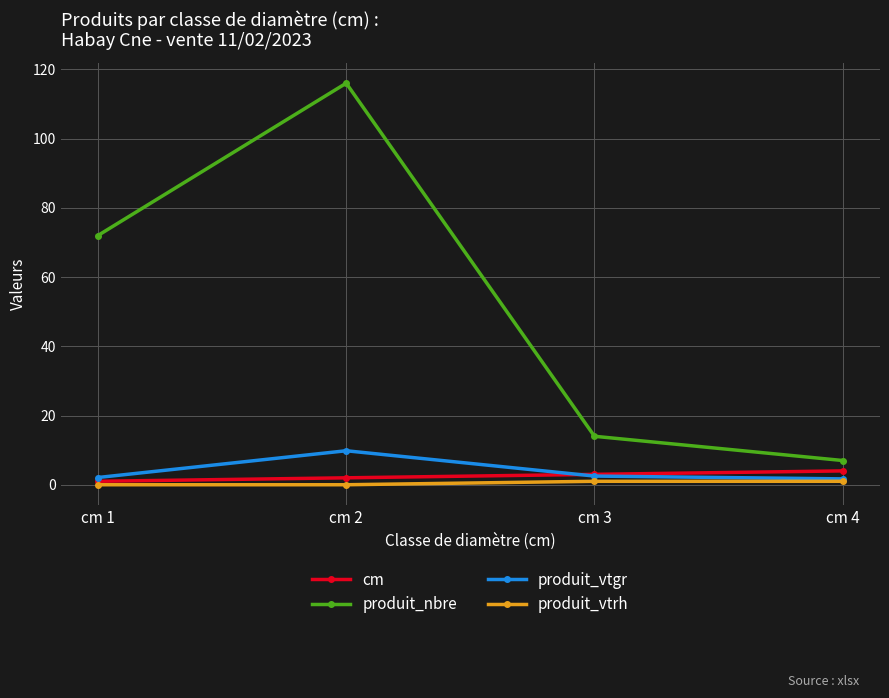

Where is the first local maximum for produit_nbre?

cm 2